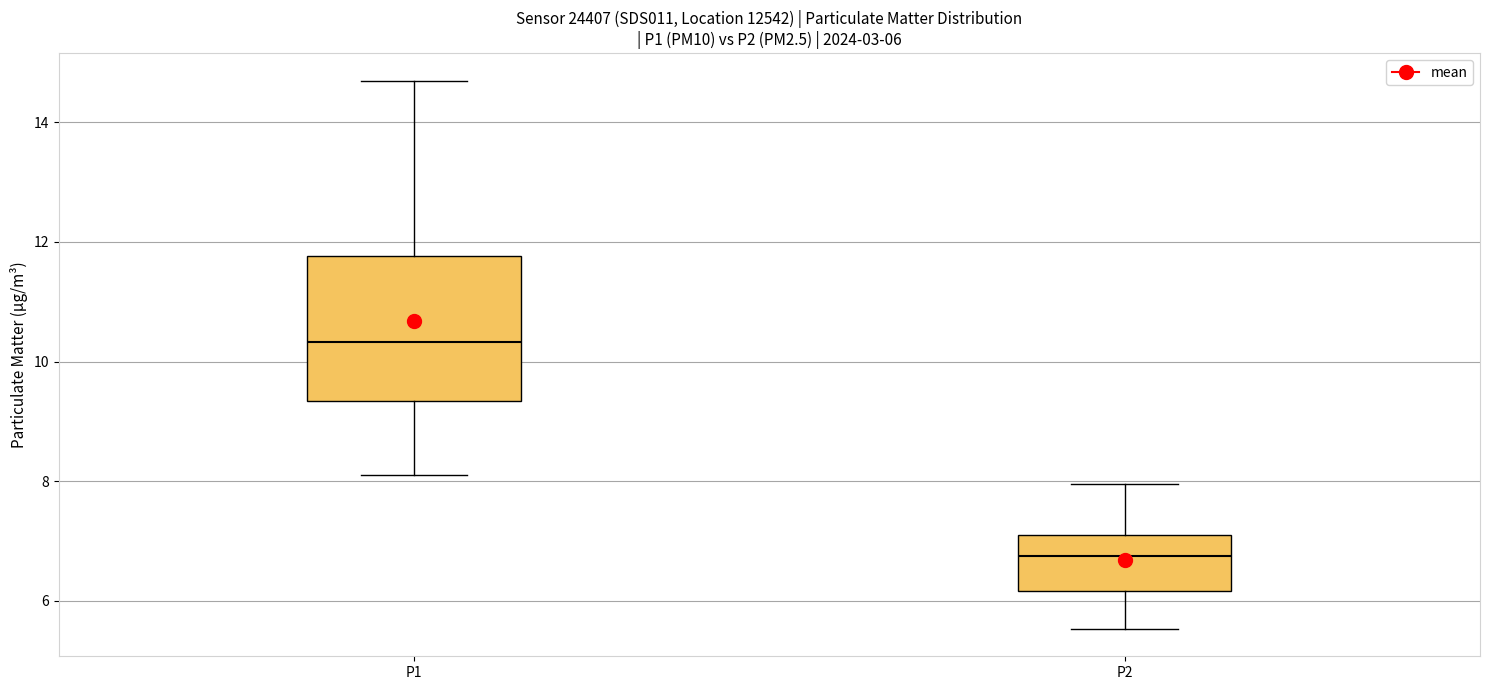

Which box's median line is the highest?

P1